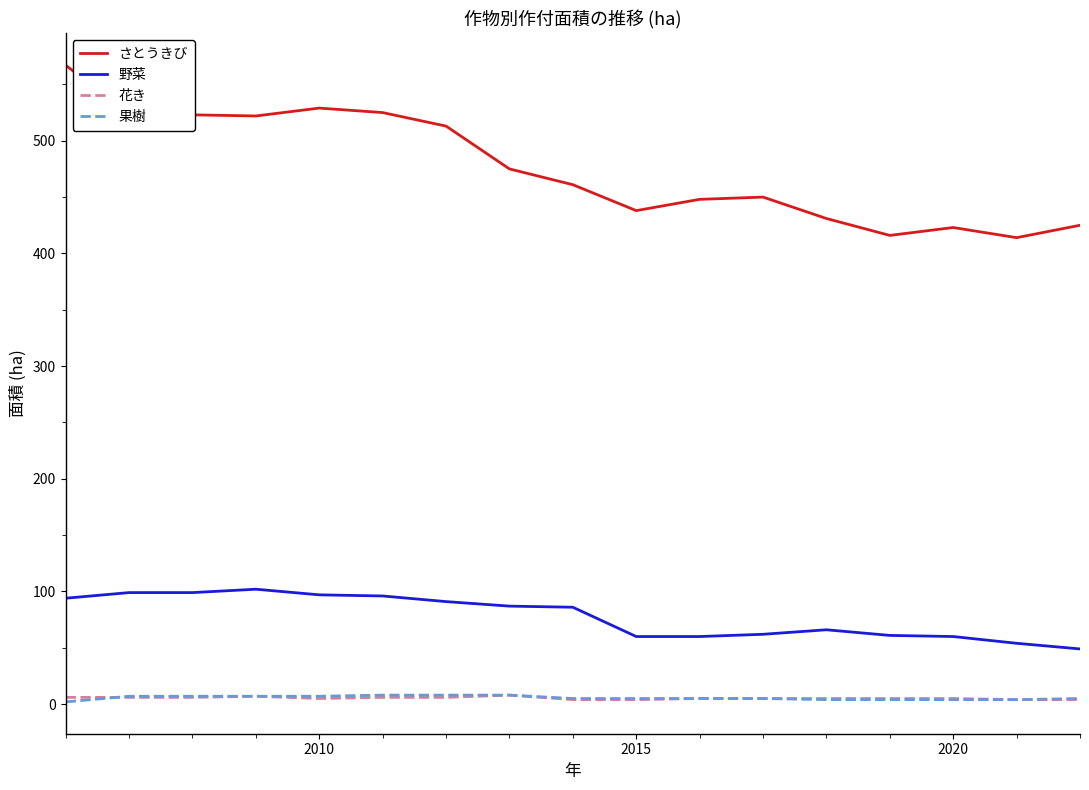

True or false: 野菜 and 果樹 intersect in this chart.

False